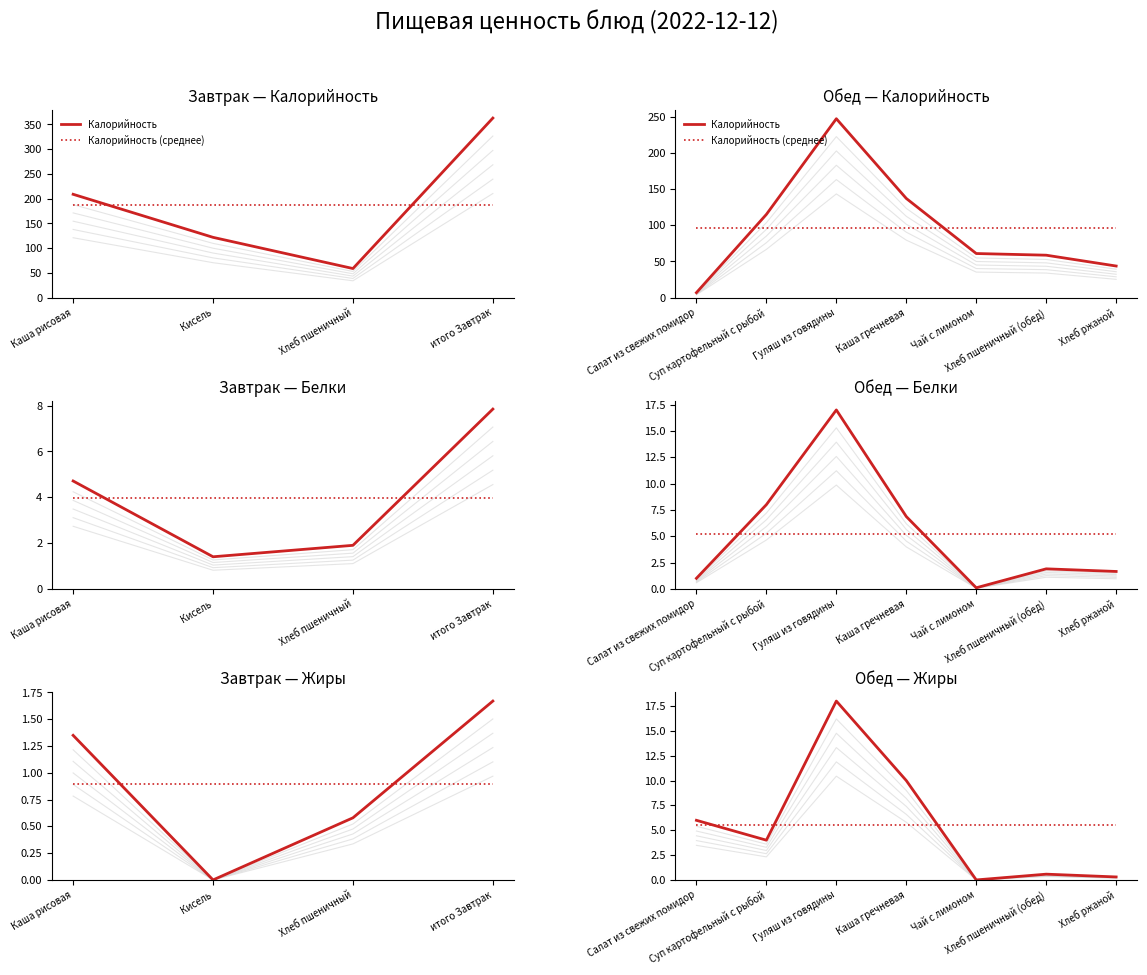

What is the lowest value of the Жиры (среднее) series?

5.6